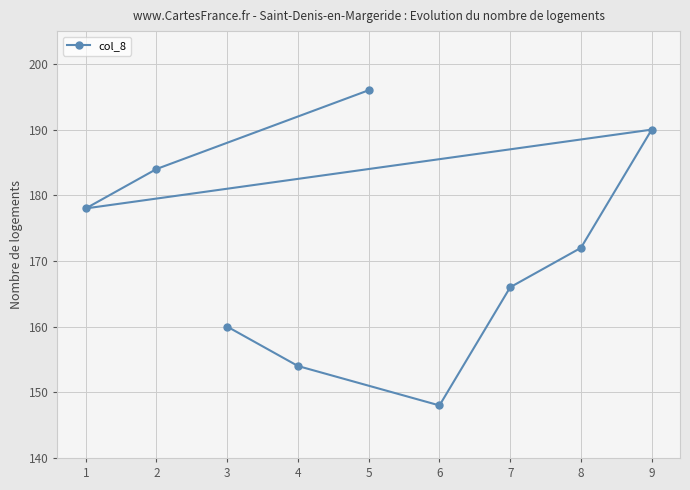

Count the number of data series in this chart.

1